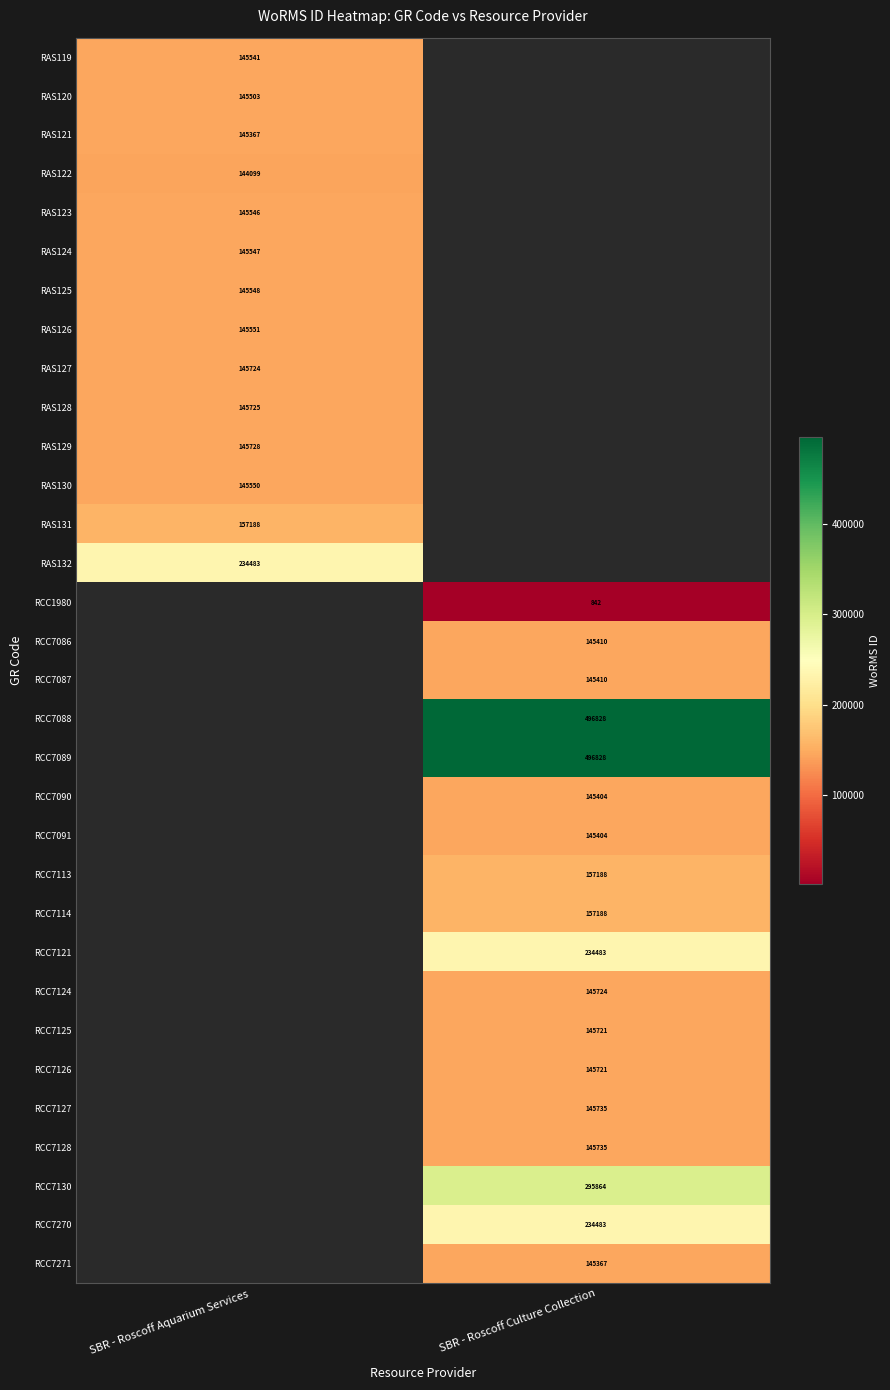

What is the greatest value displayed?

496828.0